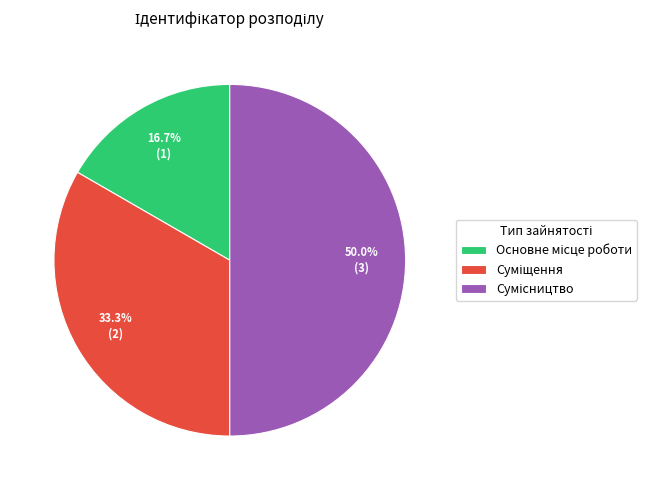

True or false: Сумісництво accounts for 38% of the total.

False